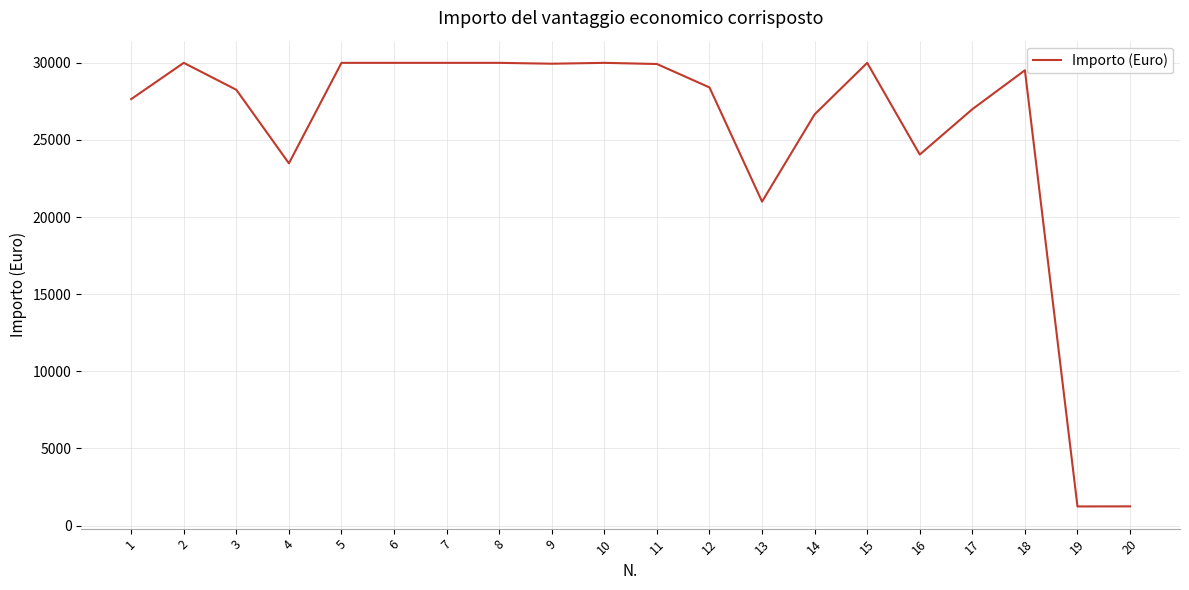

The value at 5 is 30000.0. True or false?

True